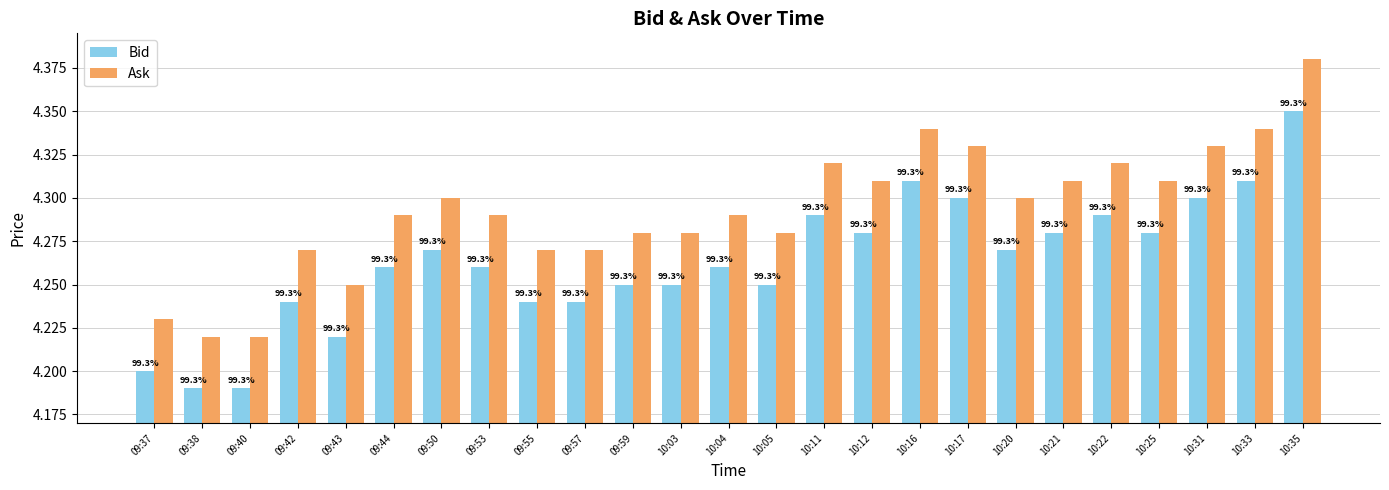

Count the Bid values in the range 4 to 5.

25